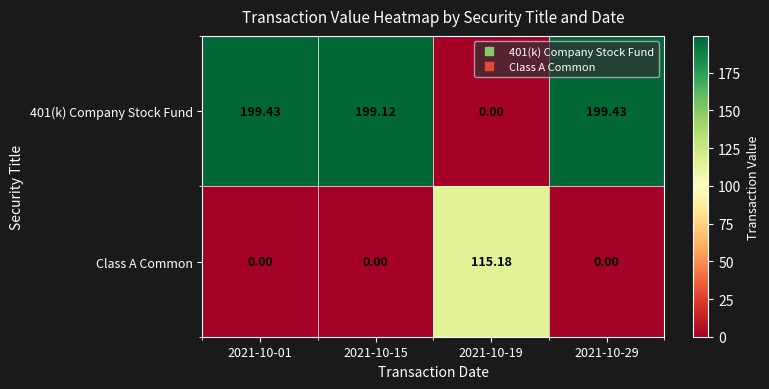

What is the greatest value displayed?

199.4